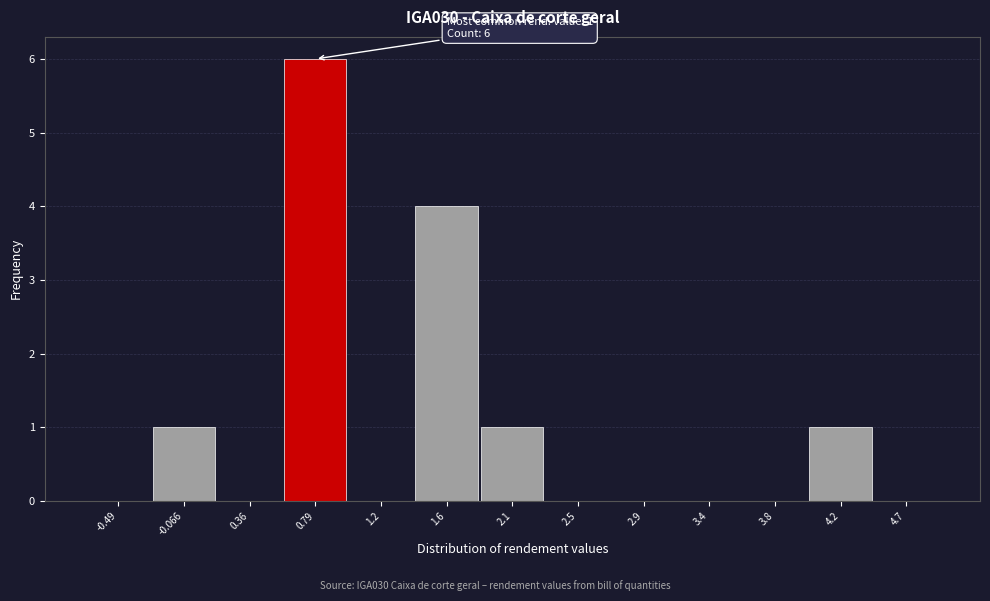

Reading left to right, extract all data points from this chart.

-0.49=0	-0.066=1	0.36=0	0.79=6	1.2=0	1.6=4	2.1=1	2.5=0	2.9=0	3.4=0	3.8=0	4.2=1	4.7=0